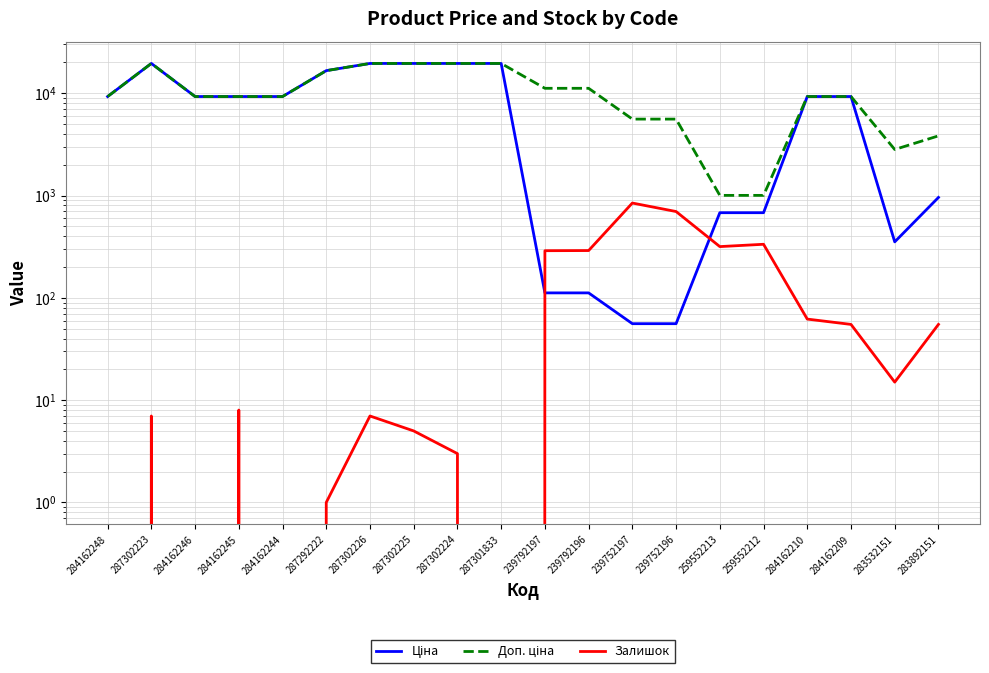

Does the chart display data point markers on the line(s)?

No